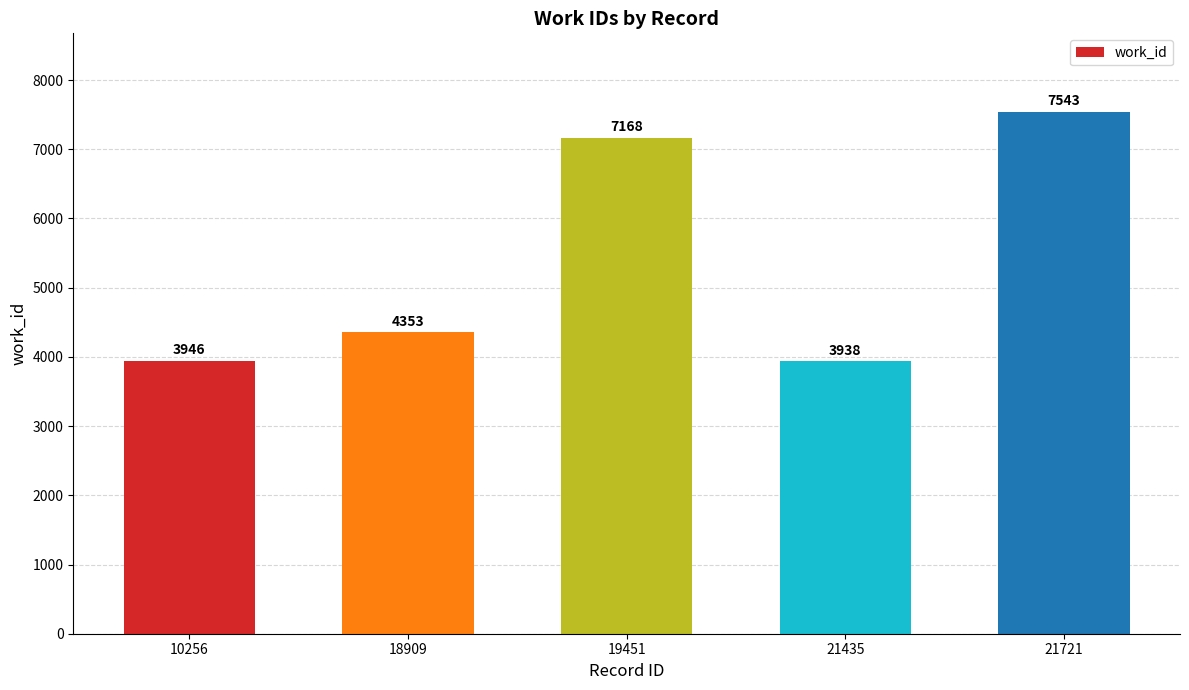

True or false: the data shows 7543 at 21721.

True